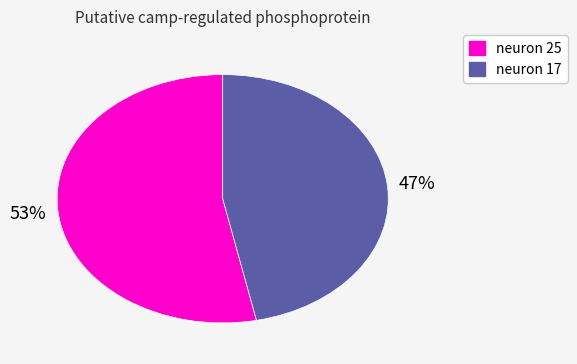

The neuron 25 slice represents 41% of the pie. True or false?

False